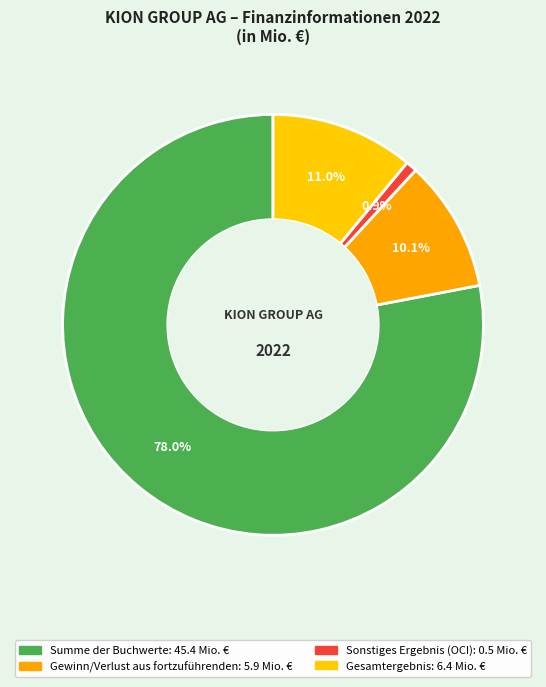

What percentage is the Sonstiges Ergebnis (OCI) slice, to the nearest percent?

1%